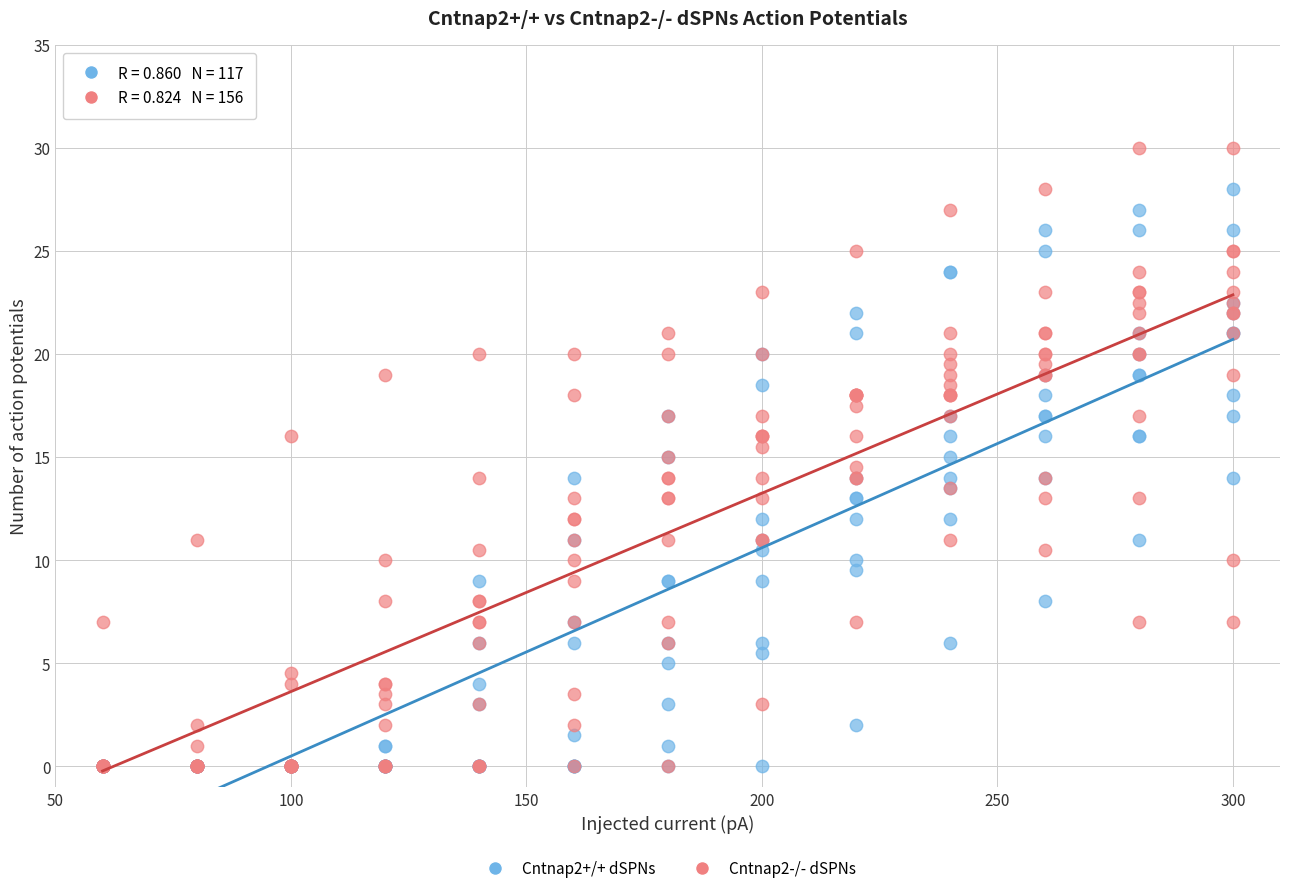

Which series reaches the maximum Y coordinate?

Cntnap2-/- dSPNs